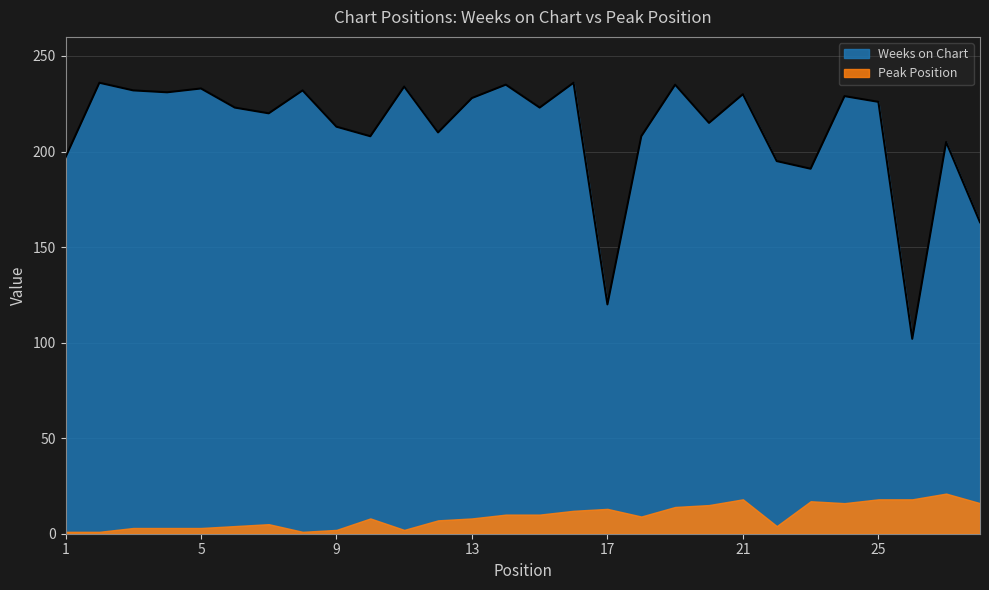

True or false: there are more than 1 points higher than both neighbors.

True